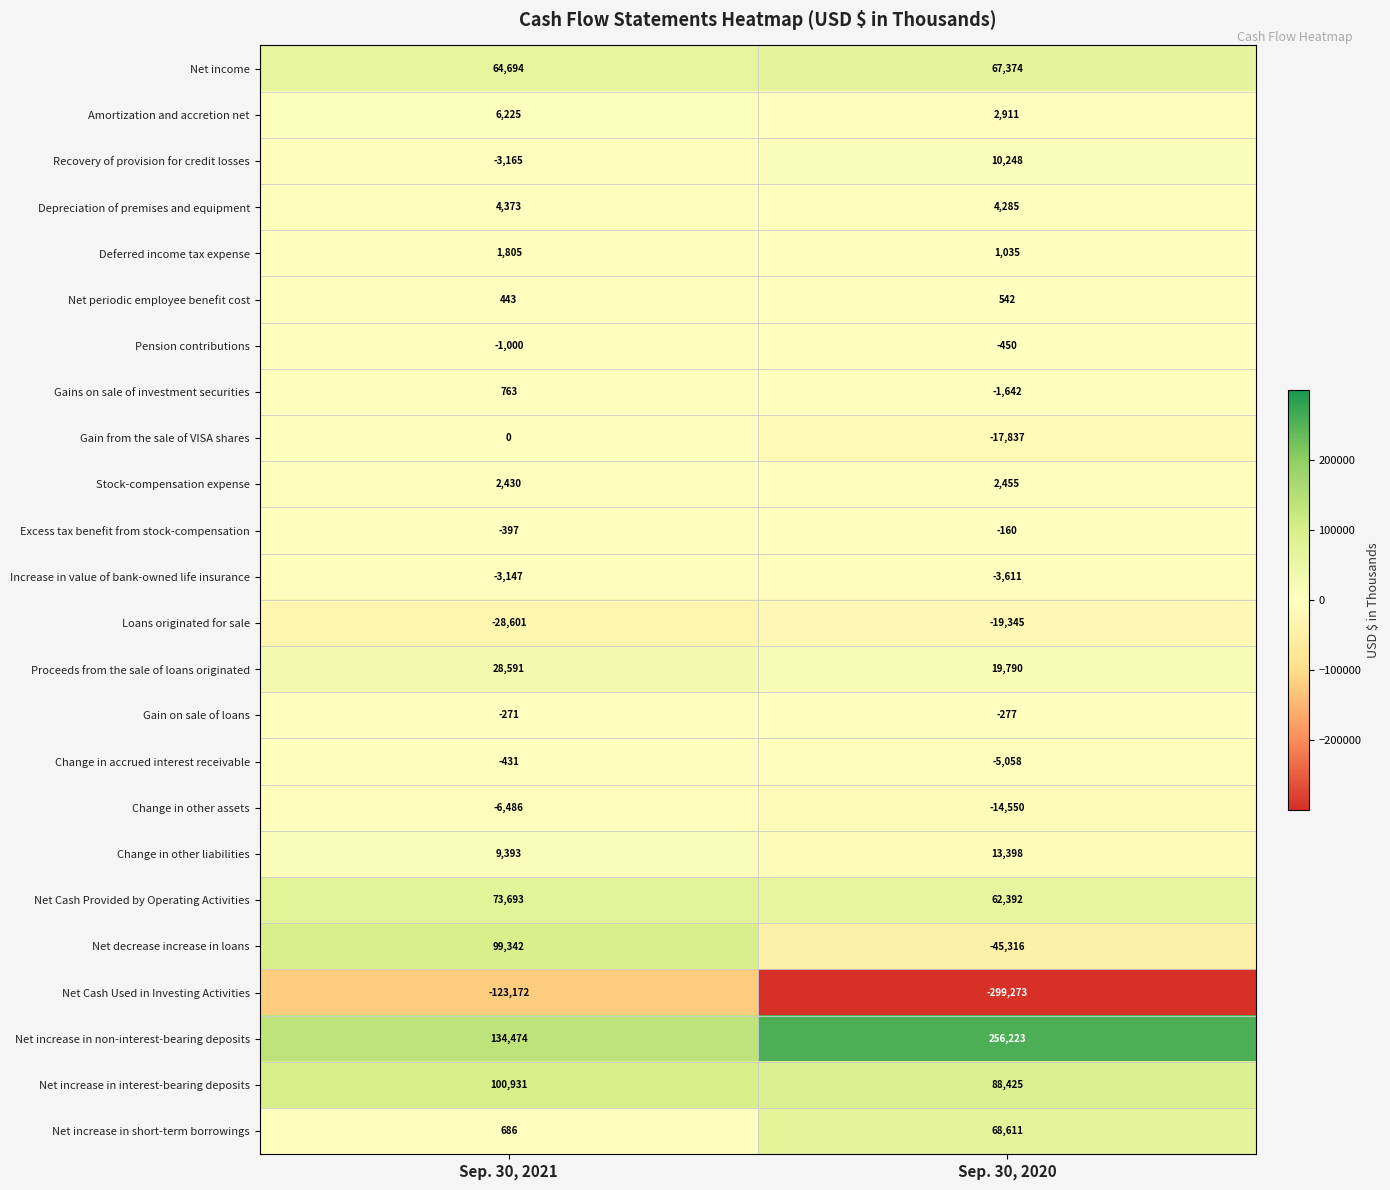

At which category does the chart reach its minimum across all series?

Sep. 30, 2020